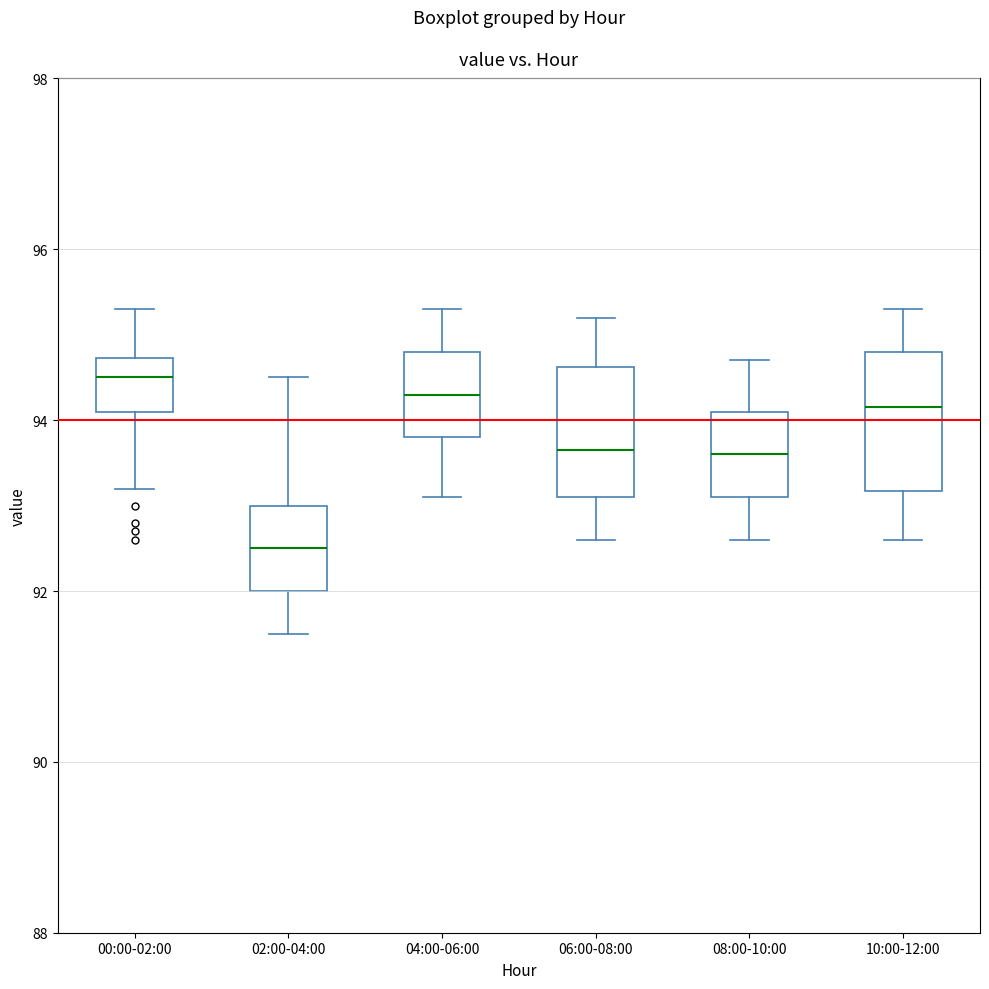

Where does the lower whisker of the box for 02:00-04:00 end on the y-axis? The values are not printed on the chart, so give them approximately, as read against the axis.

91.6